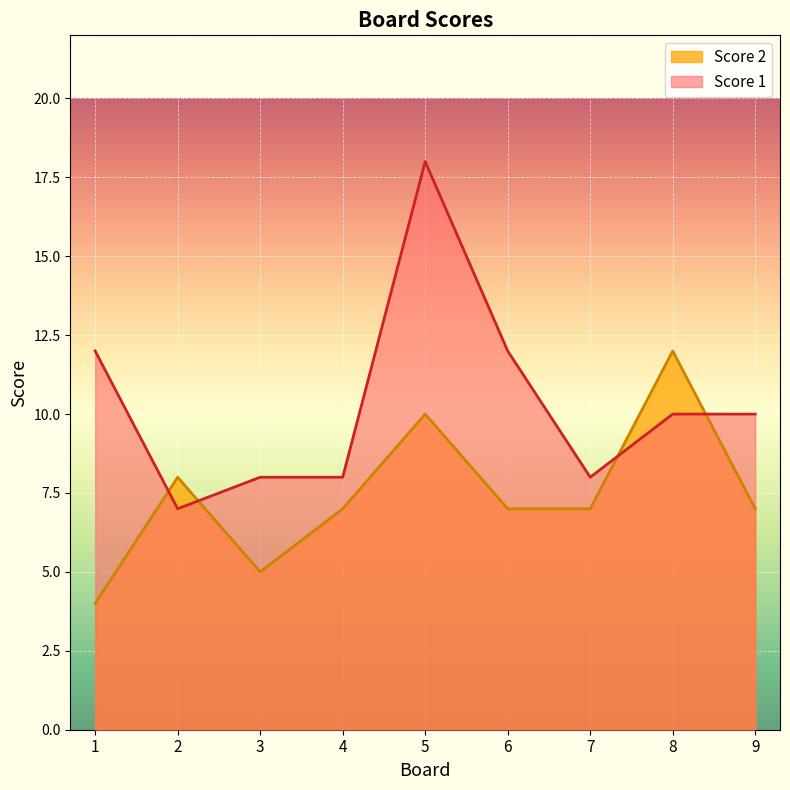

Between 4 and 2, which is larger?

2